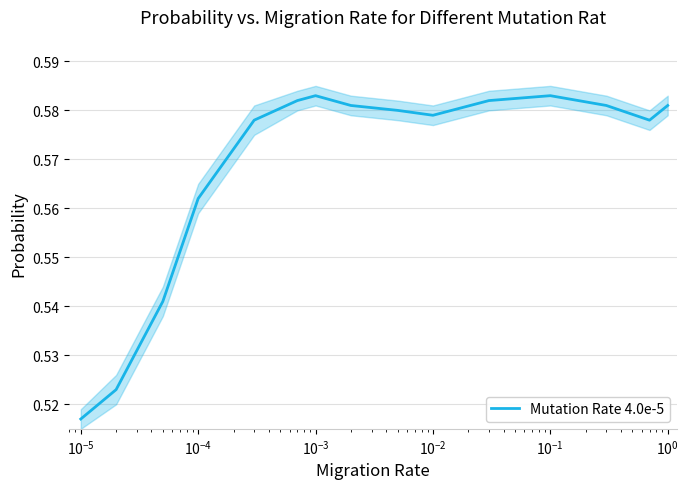

What is the difference between the maximum and minimum values?

0.1